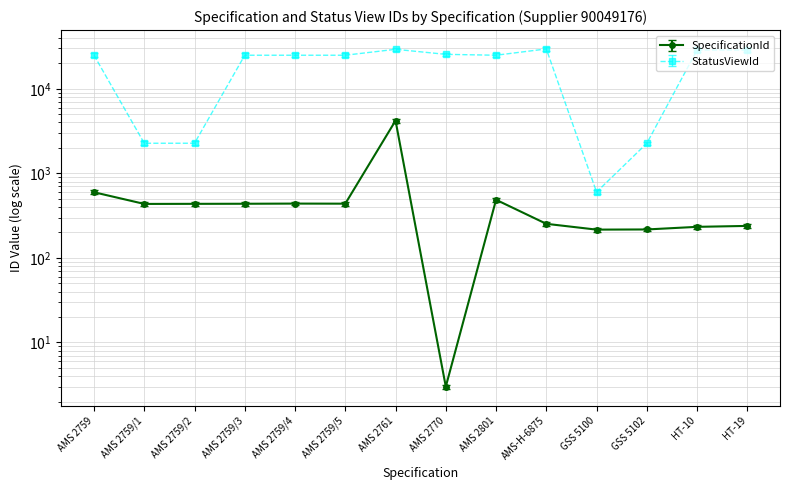

How many values in the StatusViewId series are below 24970?

7